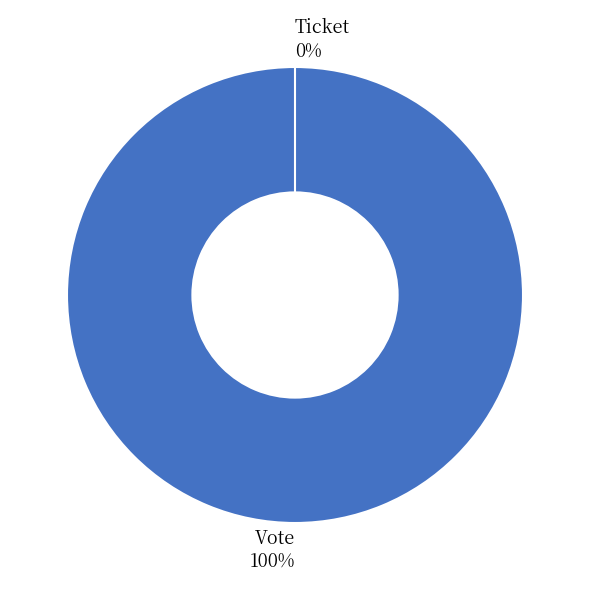

Combined, do Ticket and Vote account for over 50%?

Yes